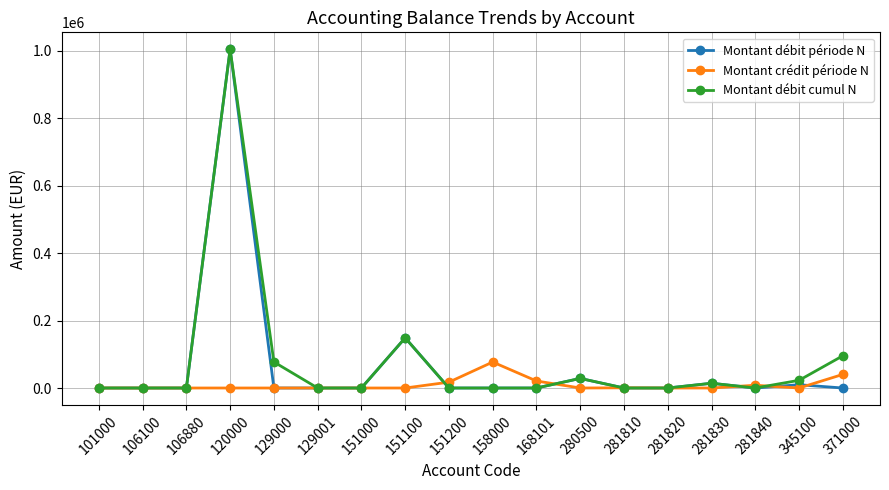

True or false: Montant crédit période N and Montant débit cumul N cross at least once.

True